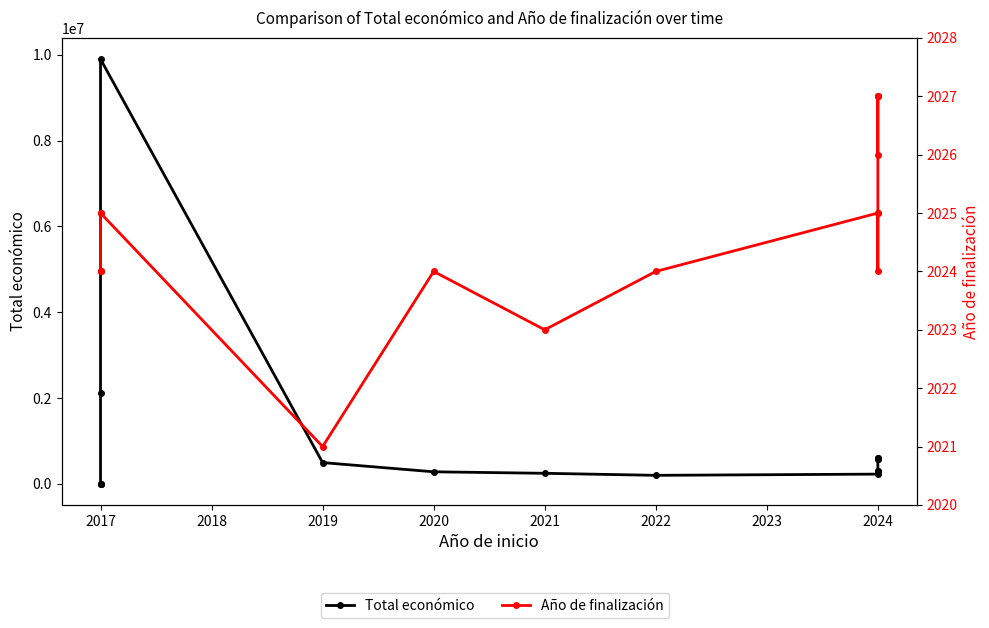

What is the approximate value of Año de finalización at 2022?

2024